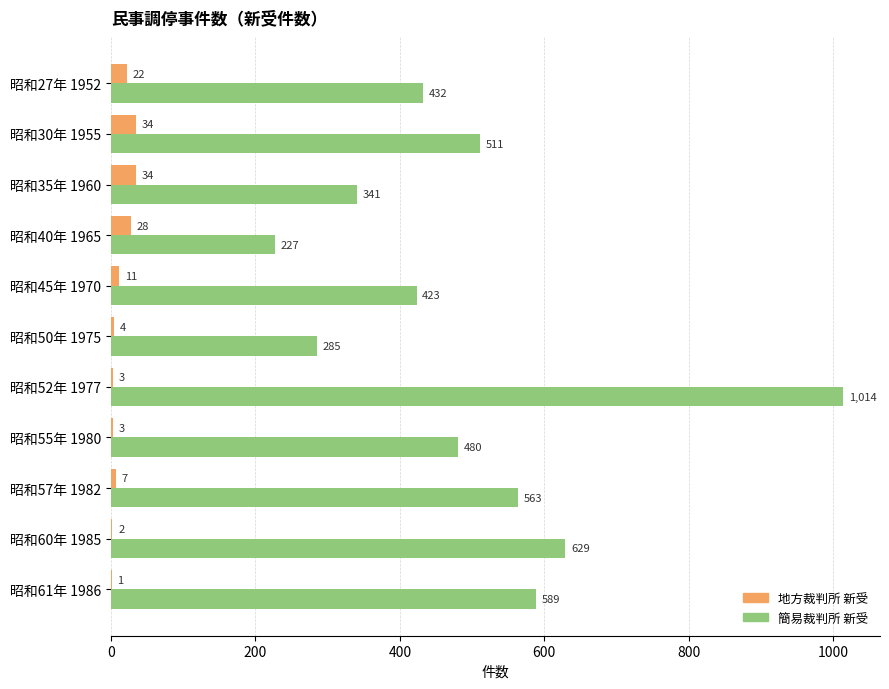

What is the approximate value of 簡易裁判所 新受 at 昭和55年 1980?

480